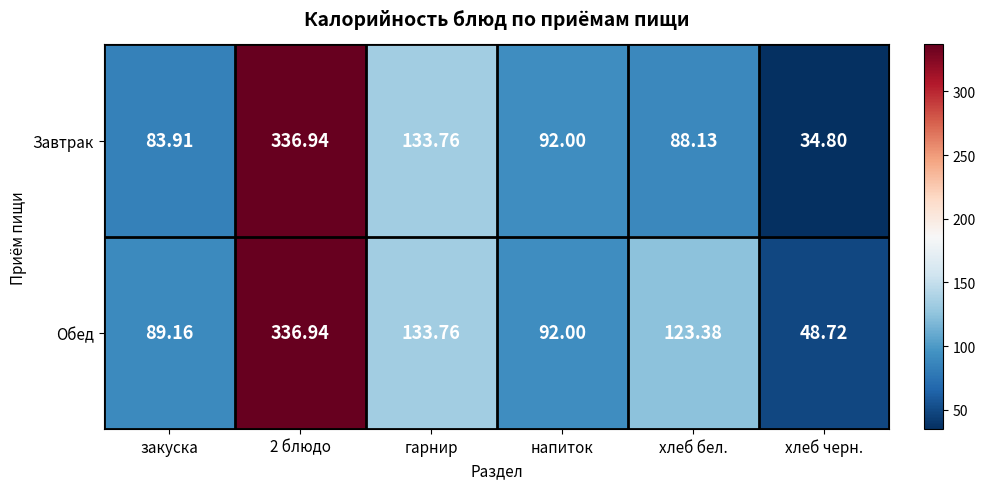

Which series has the widest spread of values?

Завтрак